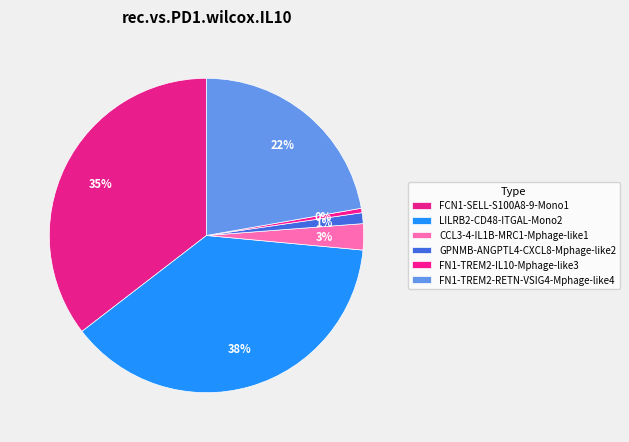

How many segments does this pie chart have?

6